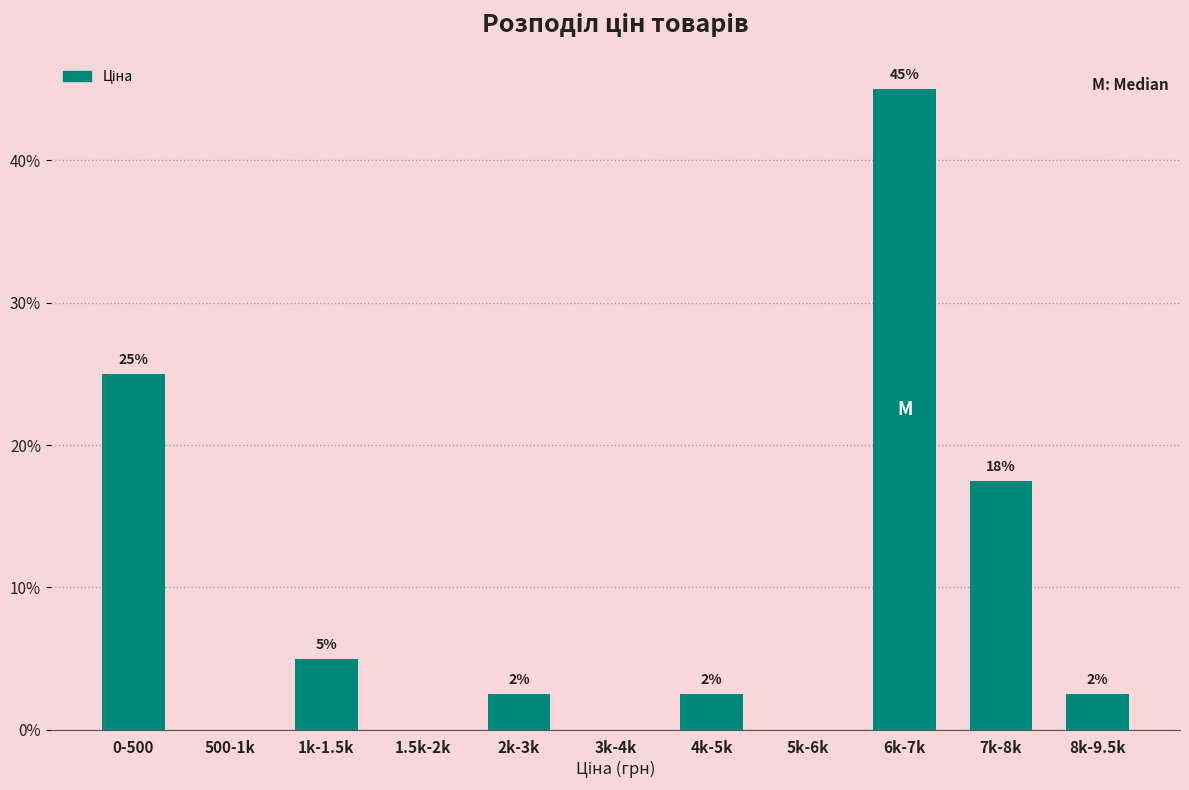

Are the bars horizontal?

No